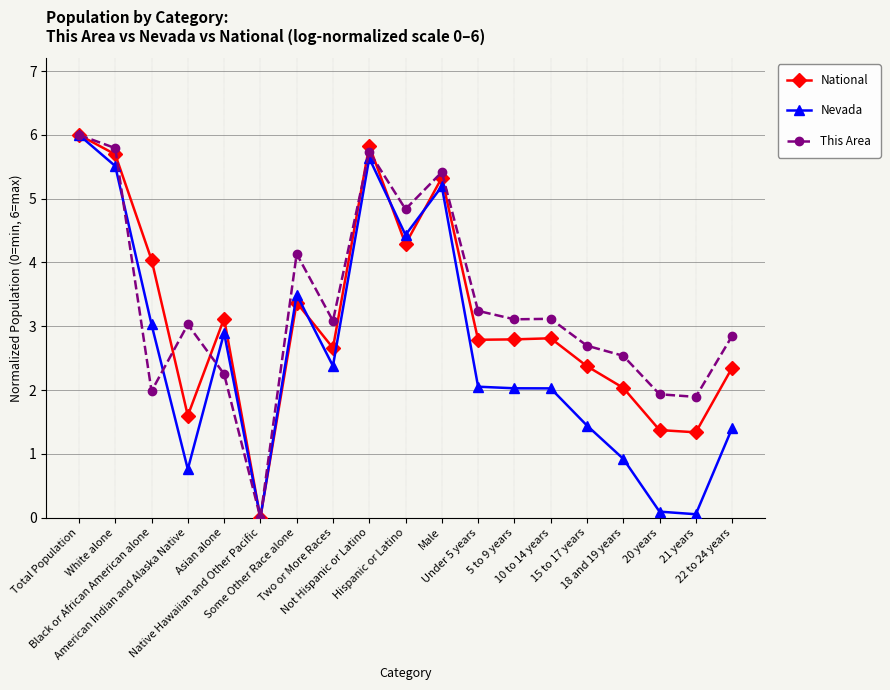

What is the maximum value shown in the chart?

6.0